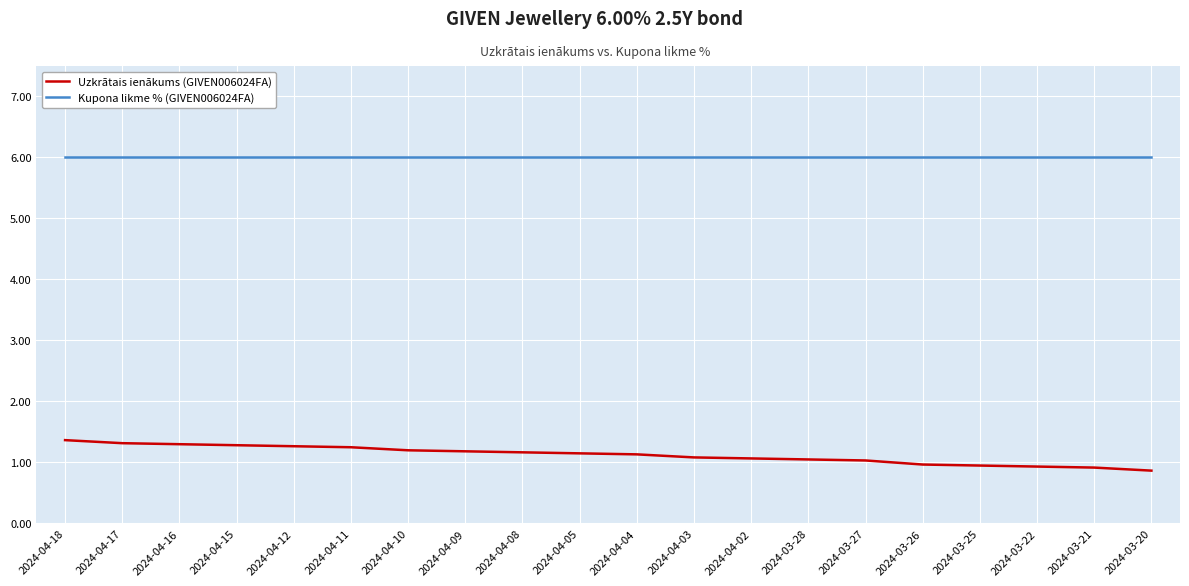

What position from the left is 2024-04-10?

7